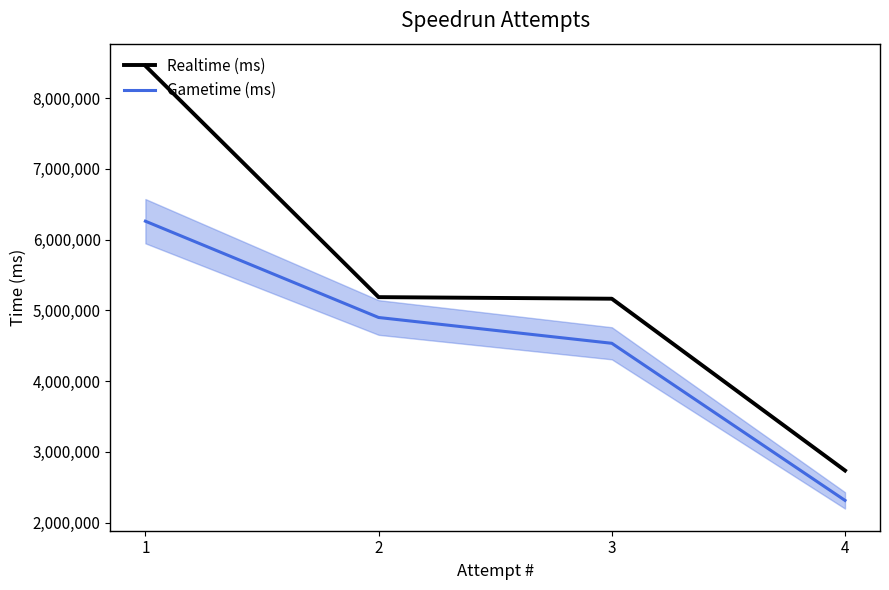

At which category is the sum across all series the highest?

1